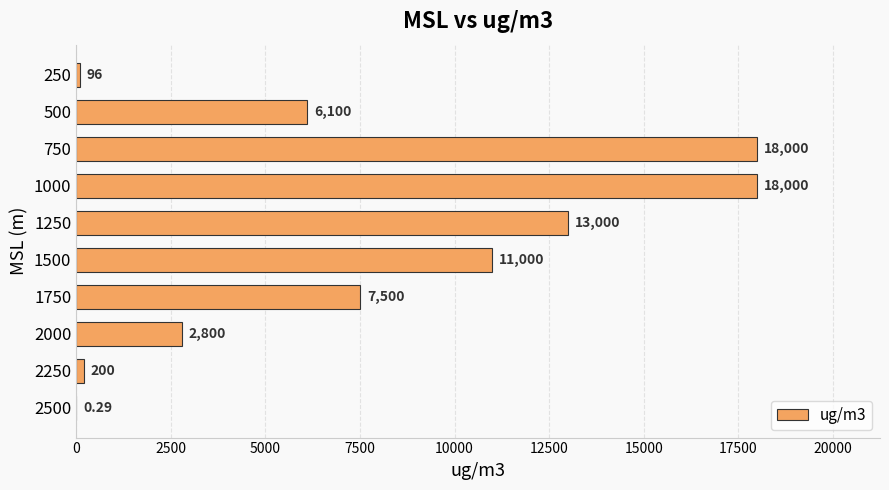

What is the sum of the values at 500 and 2250?

6300.0